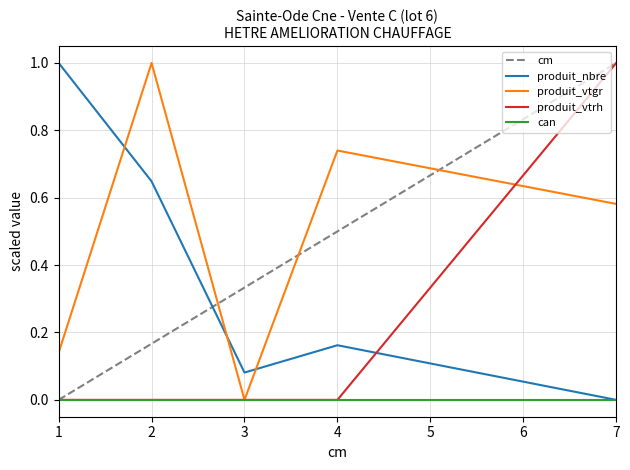

What is the greatest value displayed?

1.0